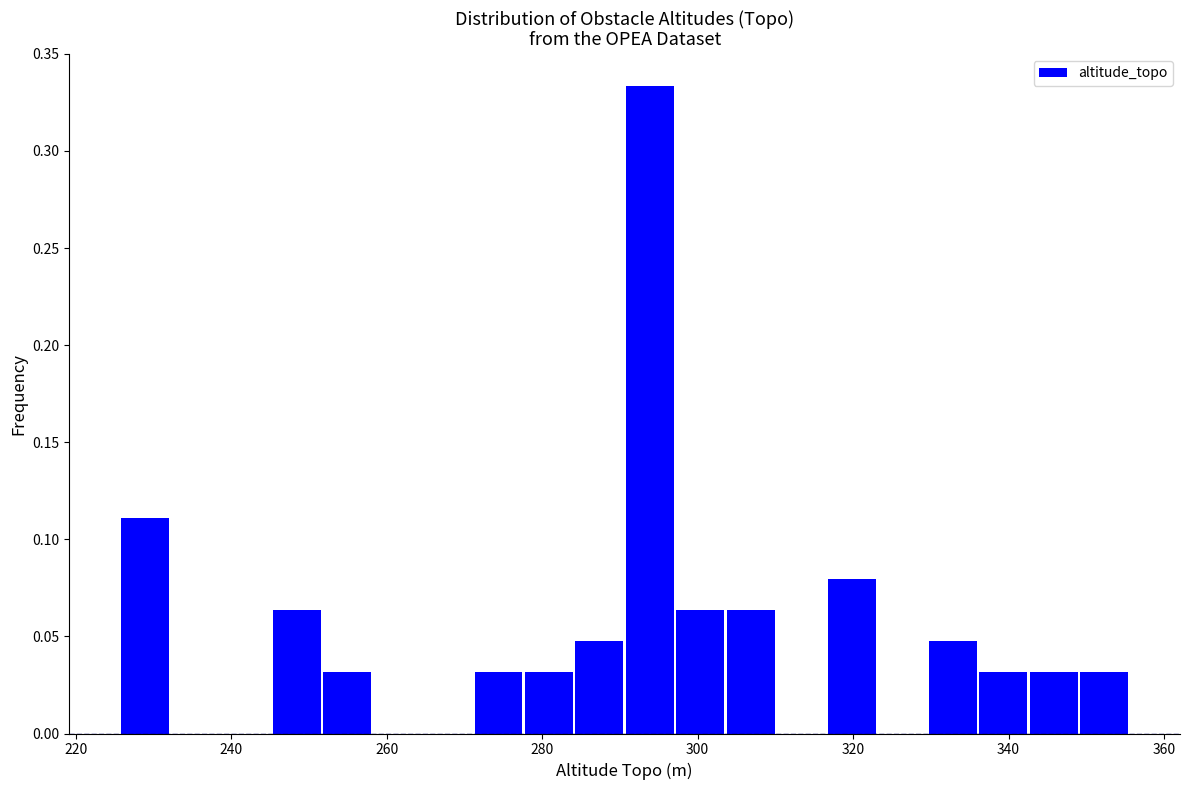

Read against the x-axis, roughly where is the centre of the tallest bar?

294